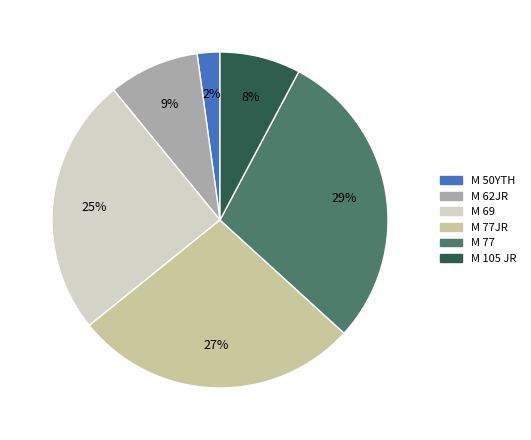

To the nearest percent, what is the average slice percentage?

17%